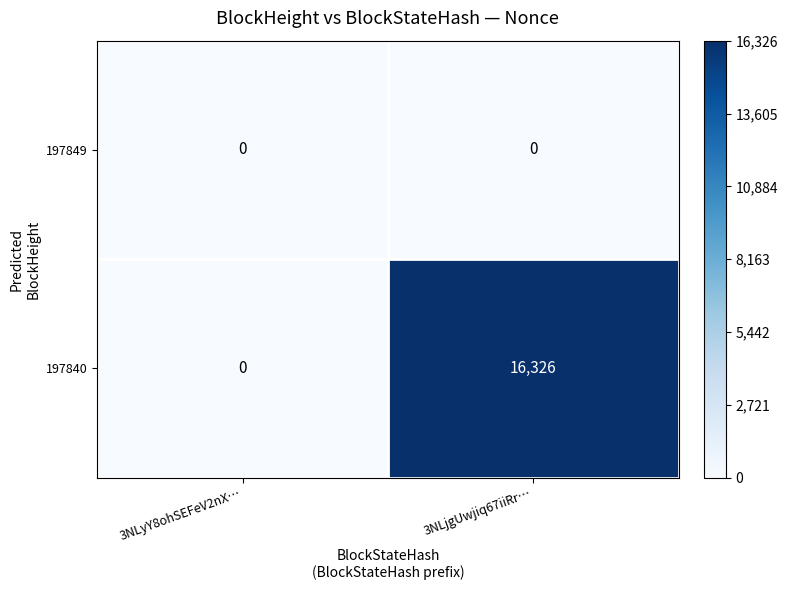

What is the greatest value displayed?

16326